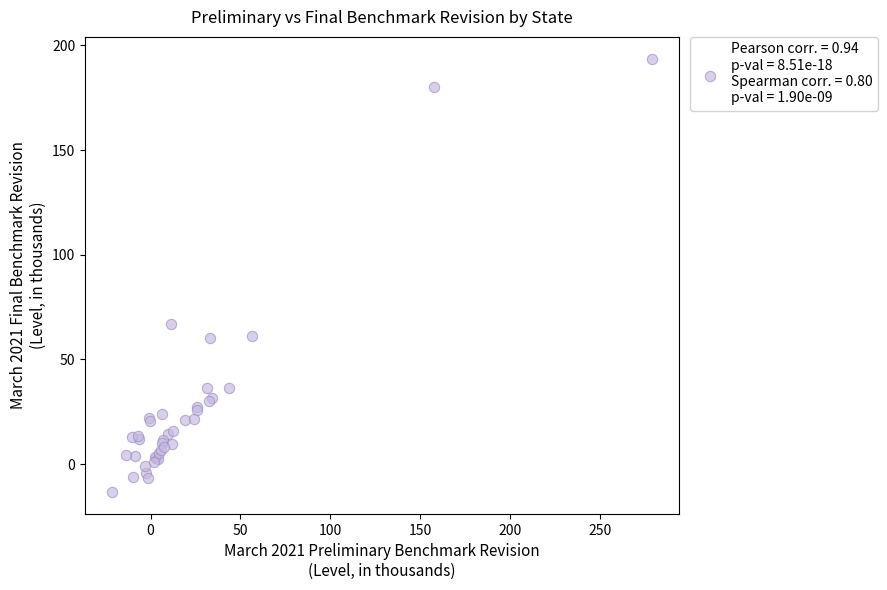

What Y value in the scatter plot is closest to 90?

67.1